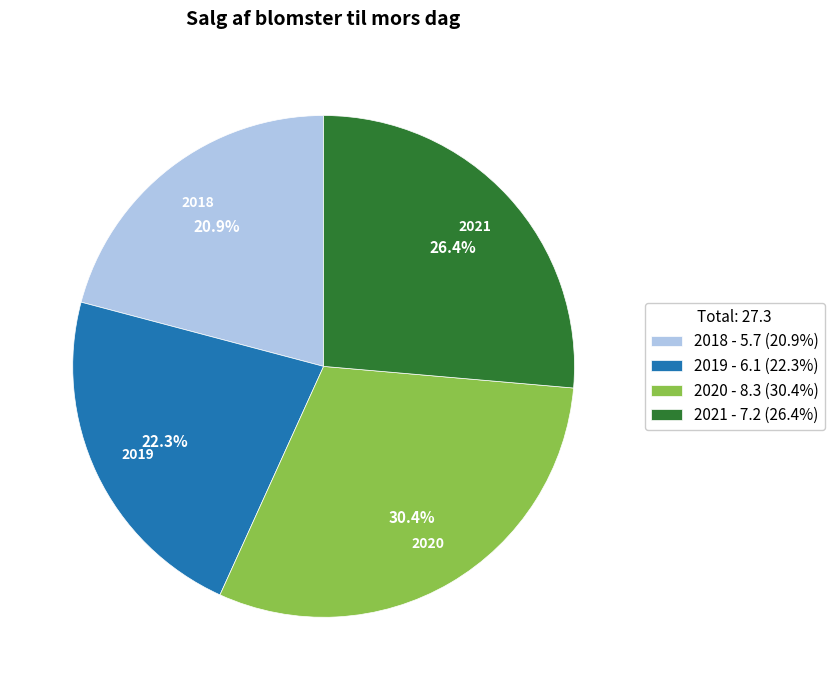

True or false: 2019 accounts for 22% of the total.

True